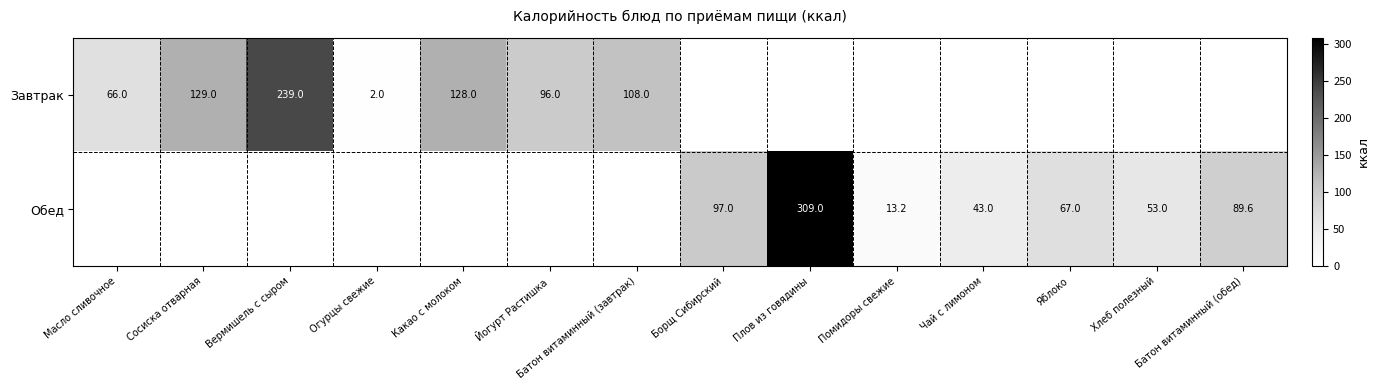

True or false: Завтрак has a value of 226.4 at Сосиска отварная.

False